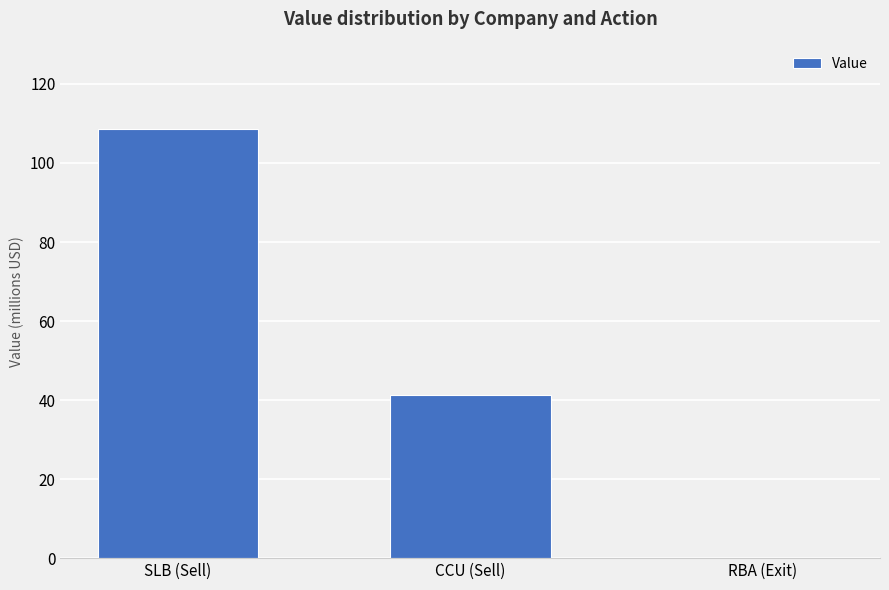

Are the bars horizontal?

No